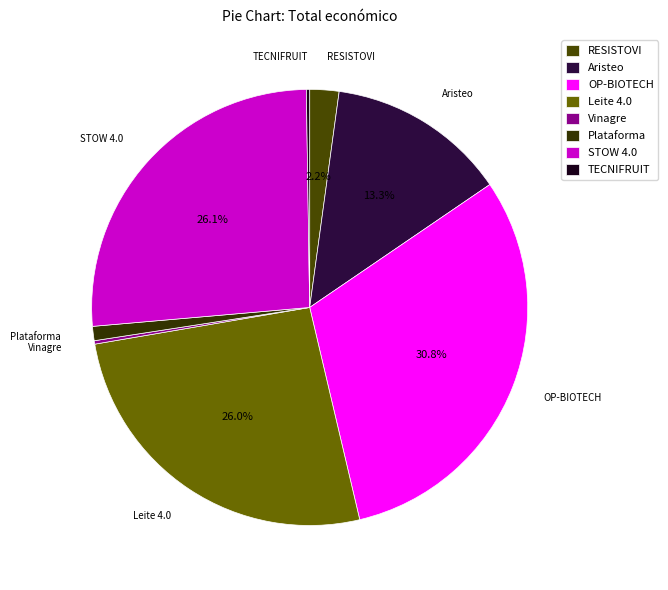

Approximately how many times larger is the value at Plataforma compared to Aristeo?

0.1